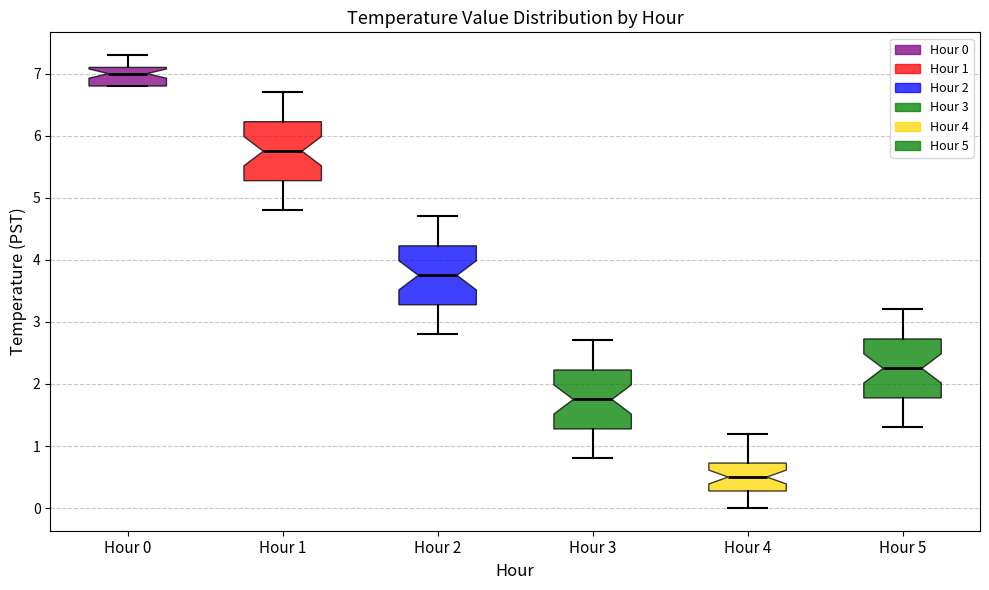

Where is the upper edge of the box for Hour 3 on the y-axis? The values are not printed on the chart, so give them approximately, as read against the axis.

2.2